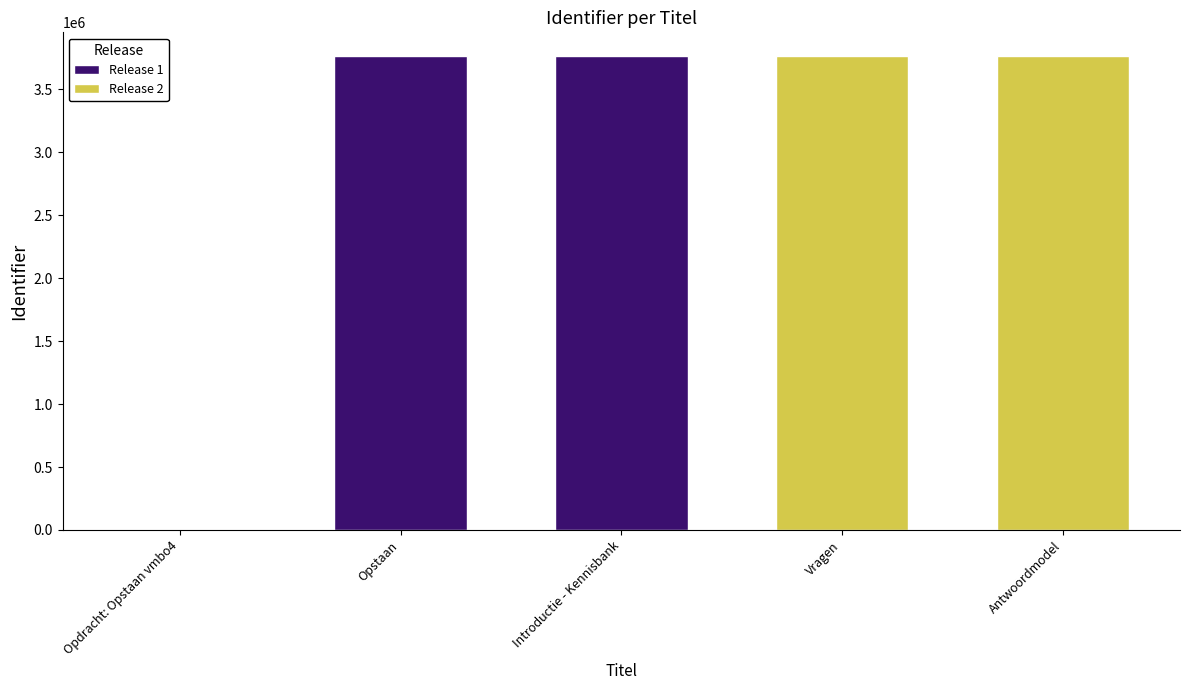

Between Antwoordmodel and Opdracht: Opstaan vmbo4, which is larger?

Antwoordmodel